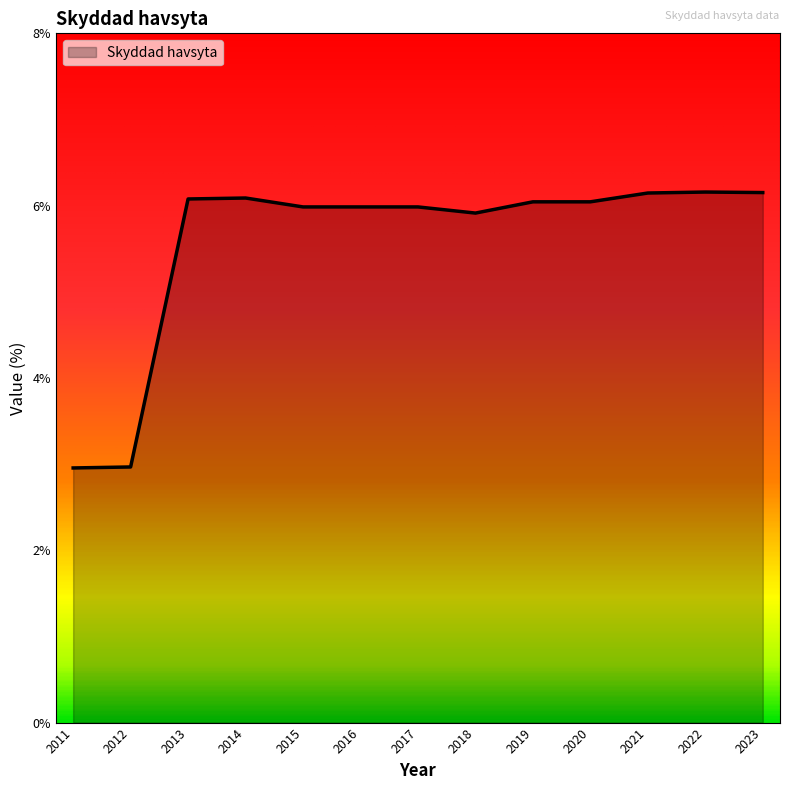

What is the average value?

5.6